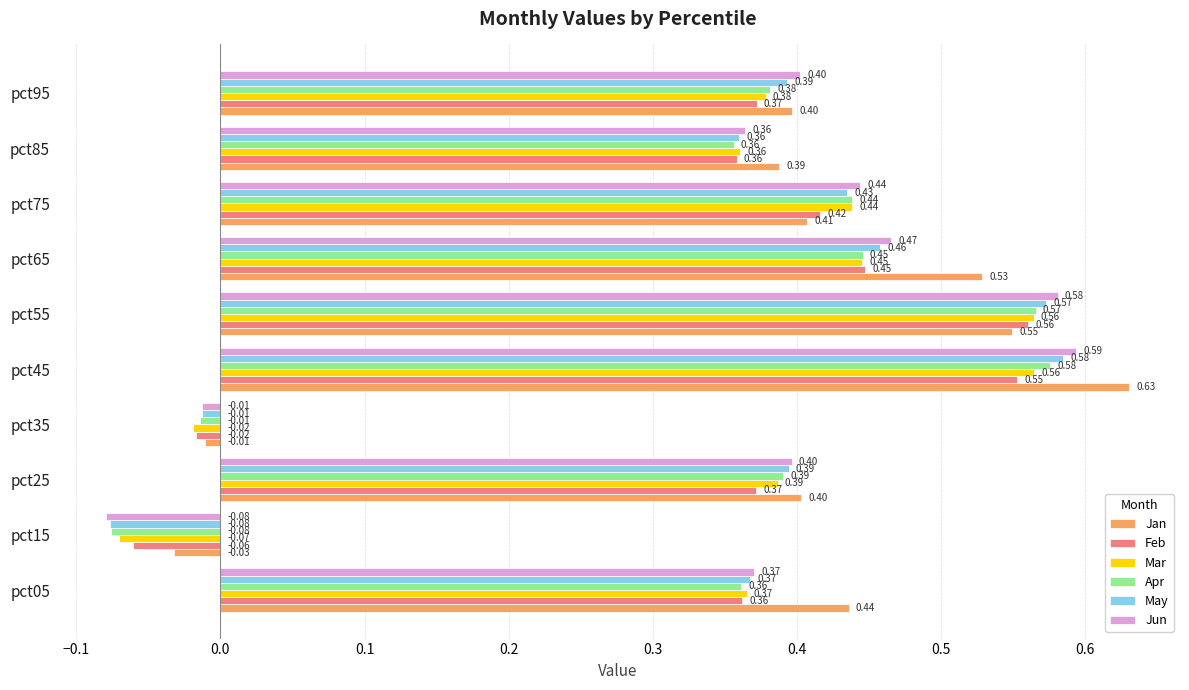

At which category is the sum across all series the highest?

pct45